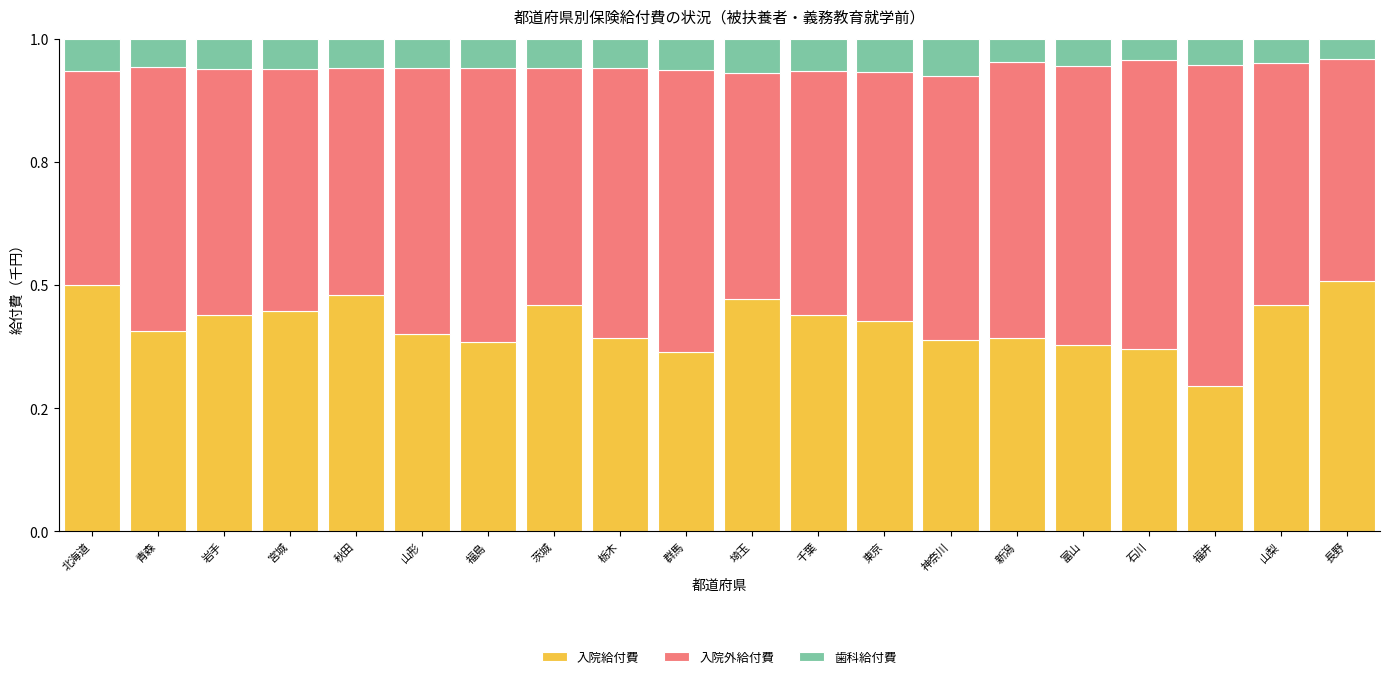

Rank the series by their maximum value, from highest to lowest.

入院外給付費, 入院給付費, 歯科給付費